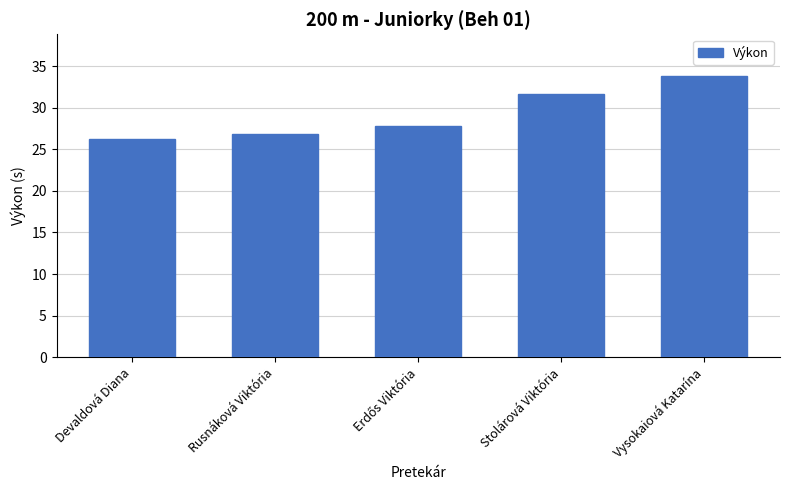

What is the minimum value shown in the chart?

26.2